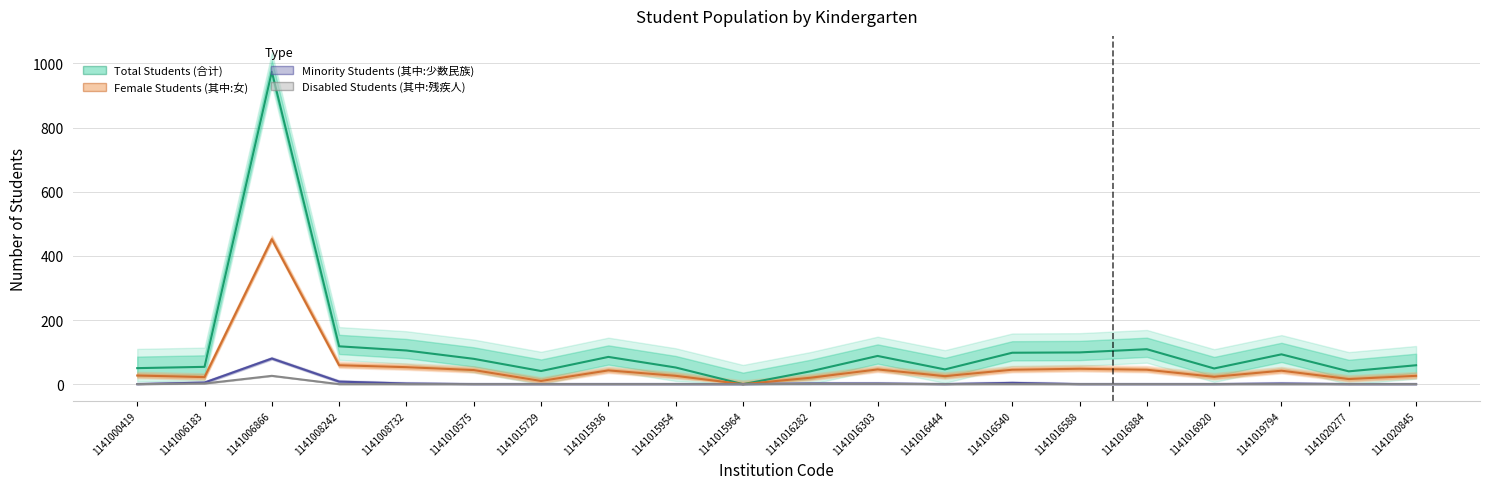

The value of Minority Students (其中:少数民族) at 1141015729 is 0. True or false?

True